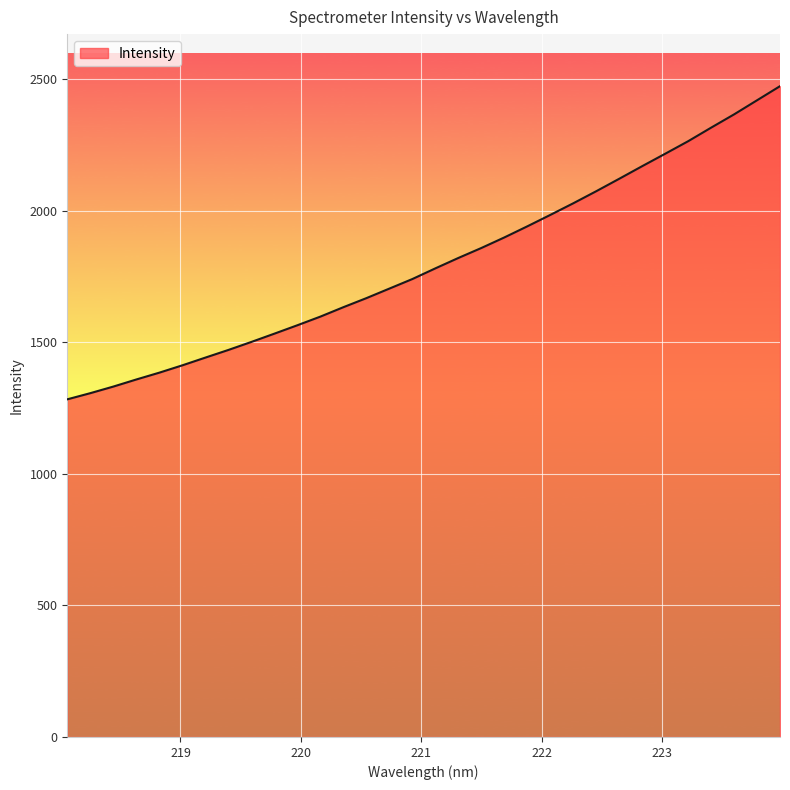

What is the difference between the maximum and minimum values?

1189.7